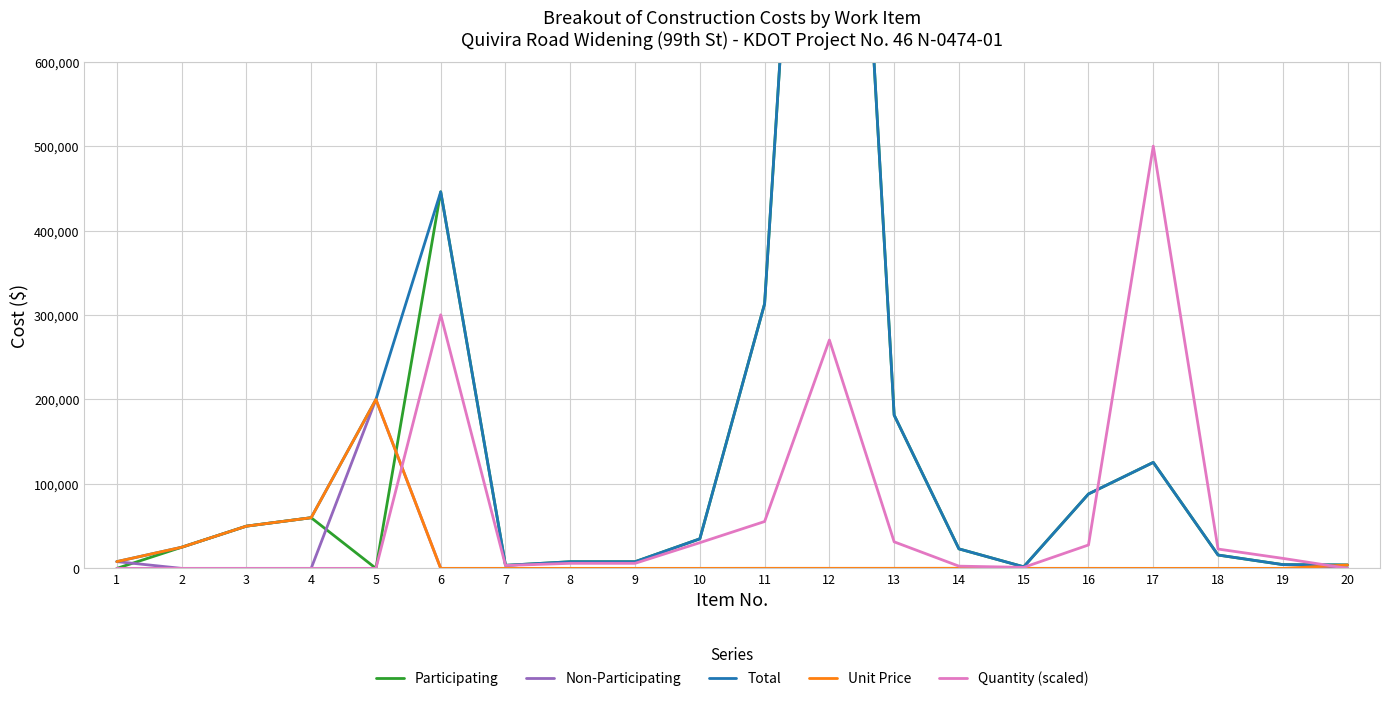

At which category does Total reach its first local peak?

6